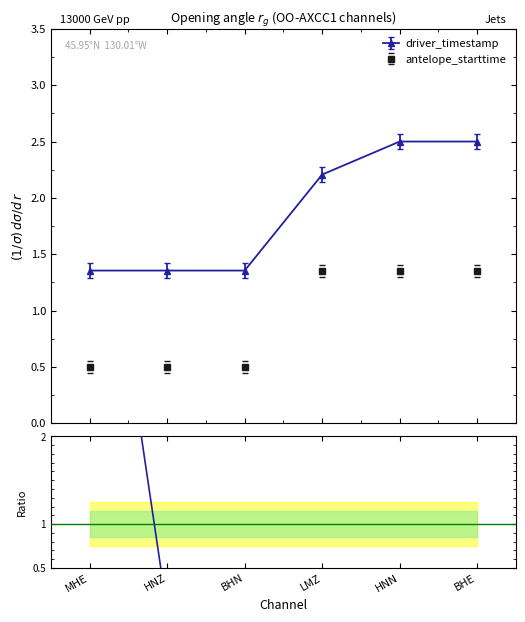

At which label is driver_timestamp closest to 1?

HNZ